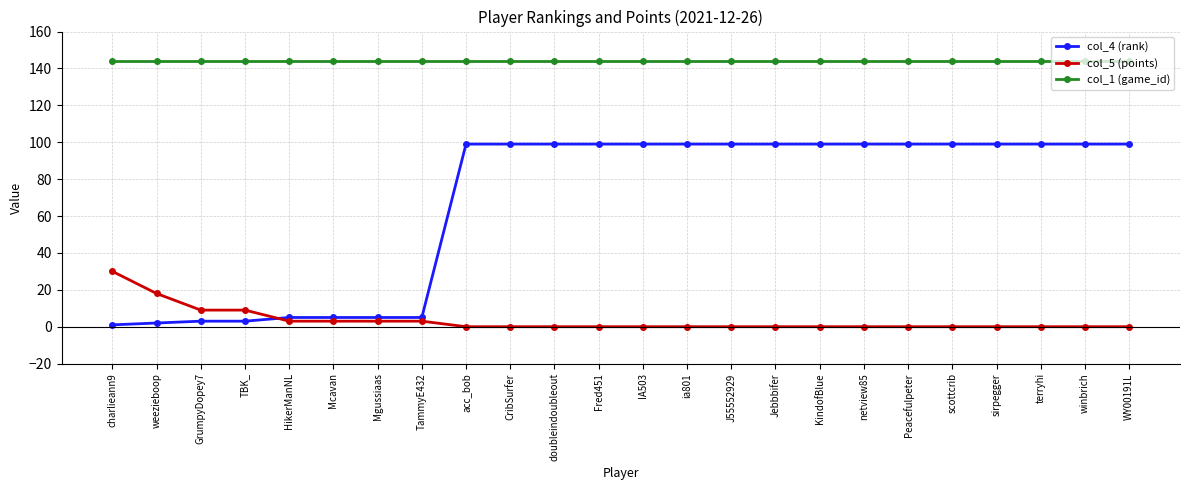

Which series changed the most between Mgussiaas and scottcrib?

col_4 (rank)